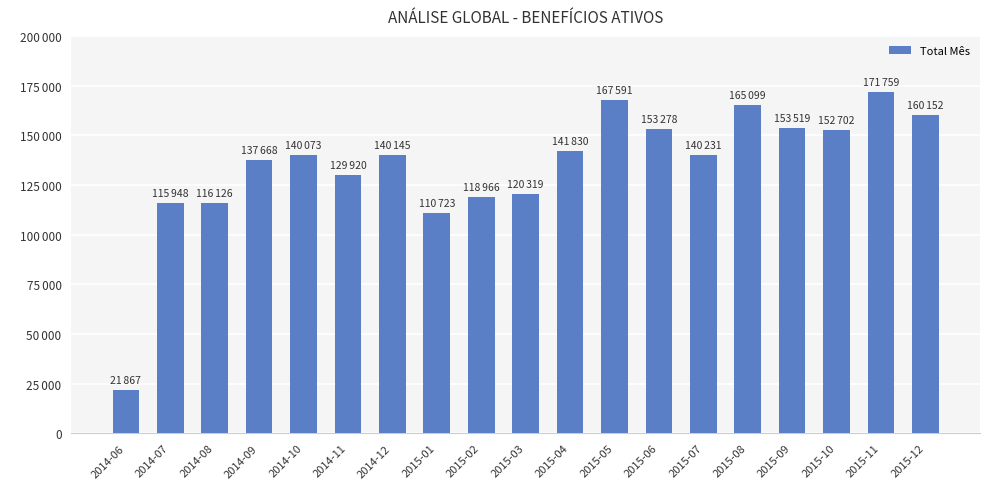

Does the chart contain any negative values?

No